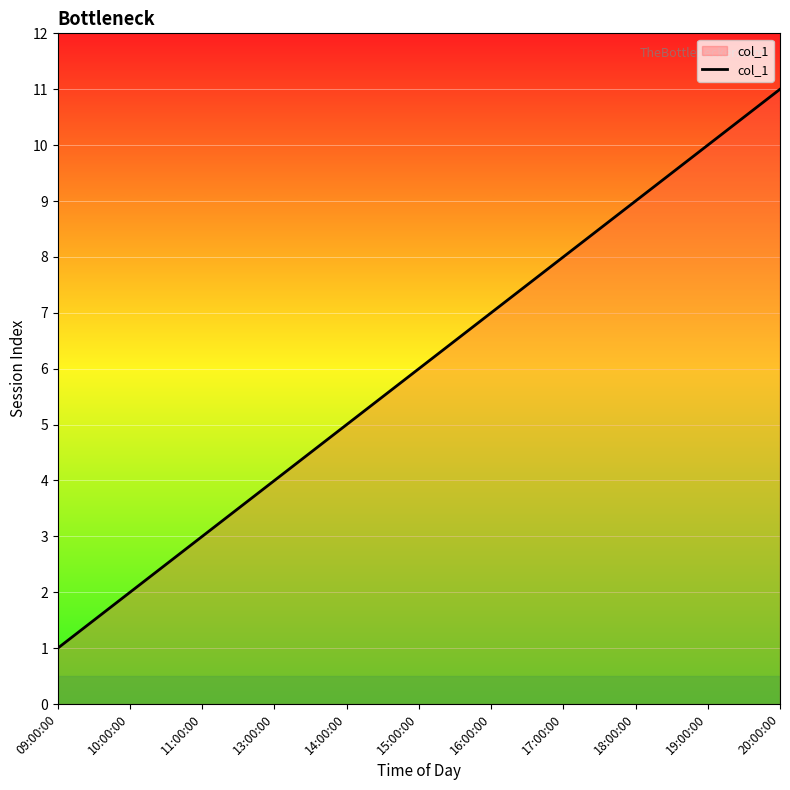

Is it true that the value at 20:00:00 is 11?

True